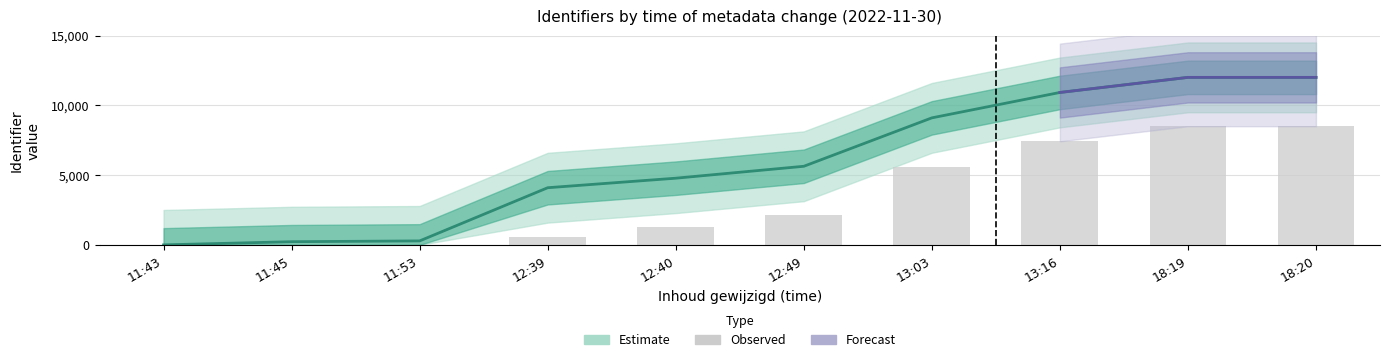

What is the sum of all values?

34021.3